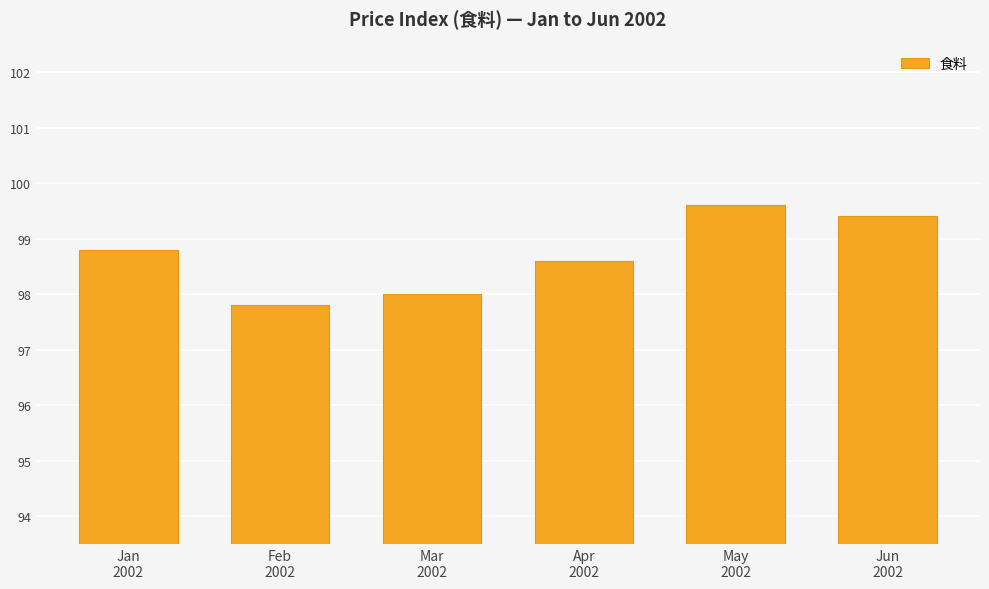

What is the value of the 2nd bar from the left?

97.8